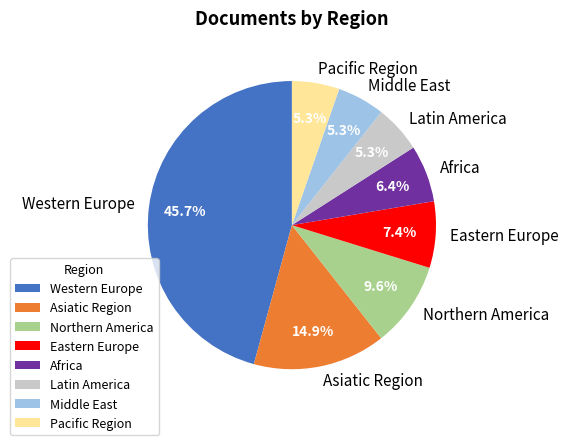

What percentage is the Western Europe slice, to the nearest percent?

46%